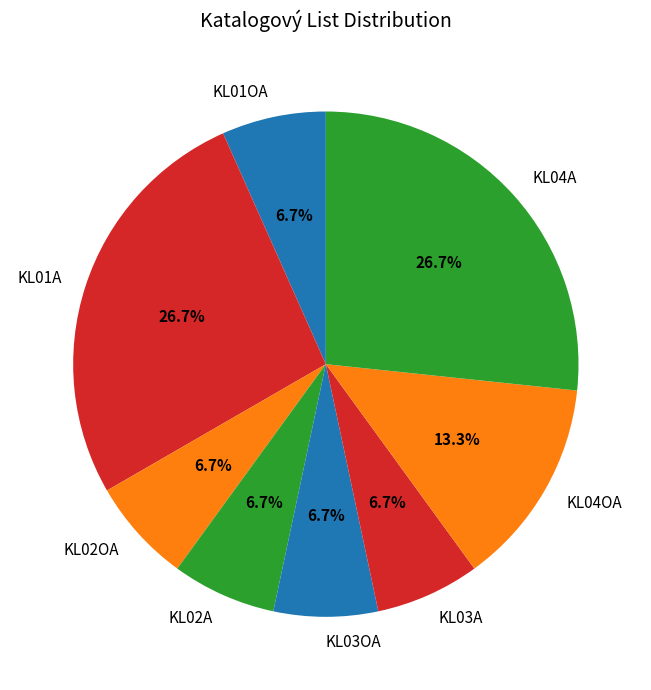

Approximately how many times larger is the value at KL01A compared to KL01OA?

4.0